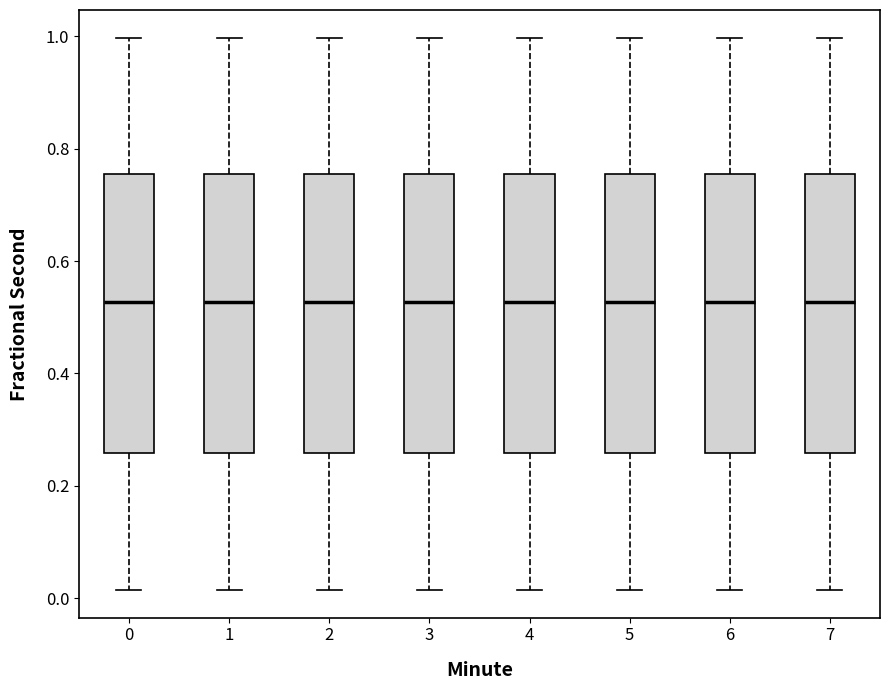

Reading left to right, transcribe this box plot: for each box, give where its median line is, the range the box spans, and where its two whiskers end, as read against the y-axis. The values are not printed on the chart, so give them approximately, as read against the axis.

0: median 0.52, box 0.26 to 0.76, whiskers 0.02 to 1.00
1: median 0.52, box 0.26 to 0.76, whiskers 0.02 to 1.00
2: median 0.52, box 0.26 to 0.76, whiskers 0.02 to 1.00
3: median 0.52, box 0.26 to 0.76, whiskers 0.02 to 1.00
4: median 0.52, box 0.26 to 0.76, whiskers 0.02 to 1.00
5: median 0.52, box 0.26 to 0.76, whiskers 0.02 to 1.00
6: median 0.52, box 0.26 to 0.76, whiskers 0.02 to 1.00
7: median 0.52, box 0.26 to 0.76, whiskers 0.02 to 1.00